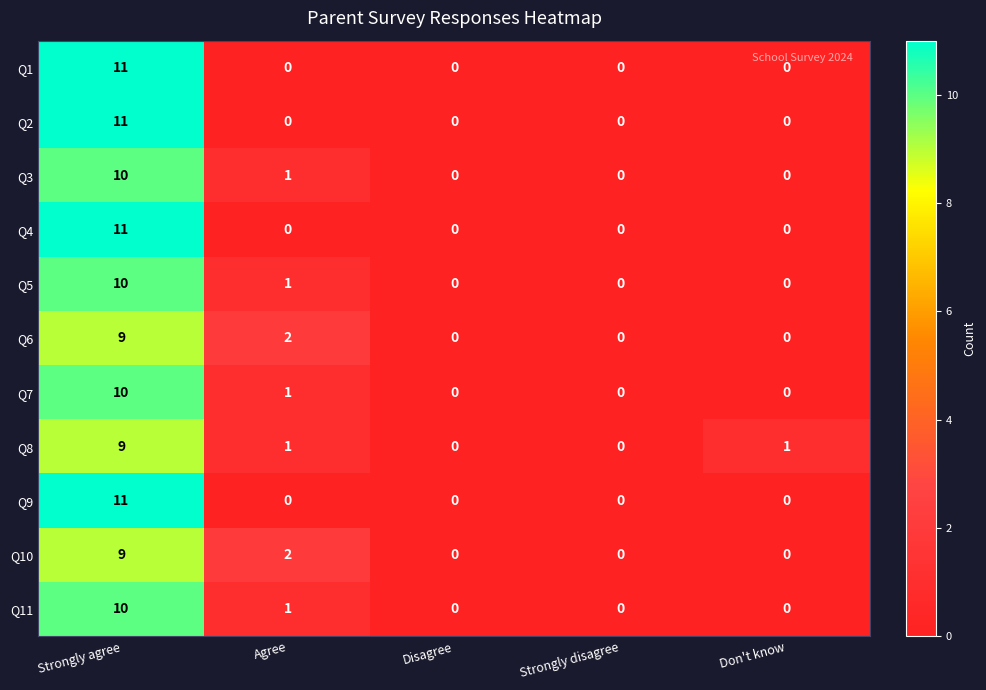

Which series changed the most between Strongly disagree and Don't know?

Q8